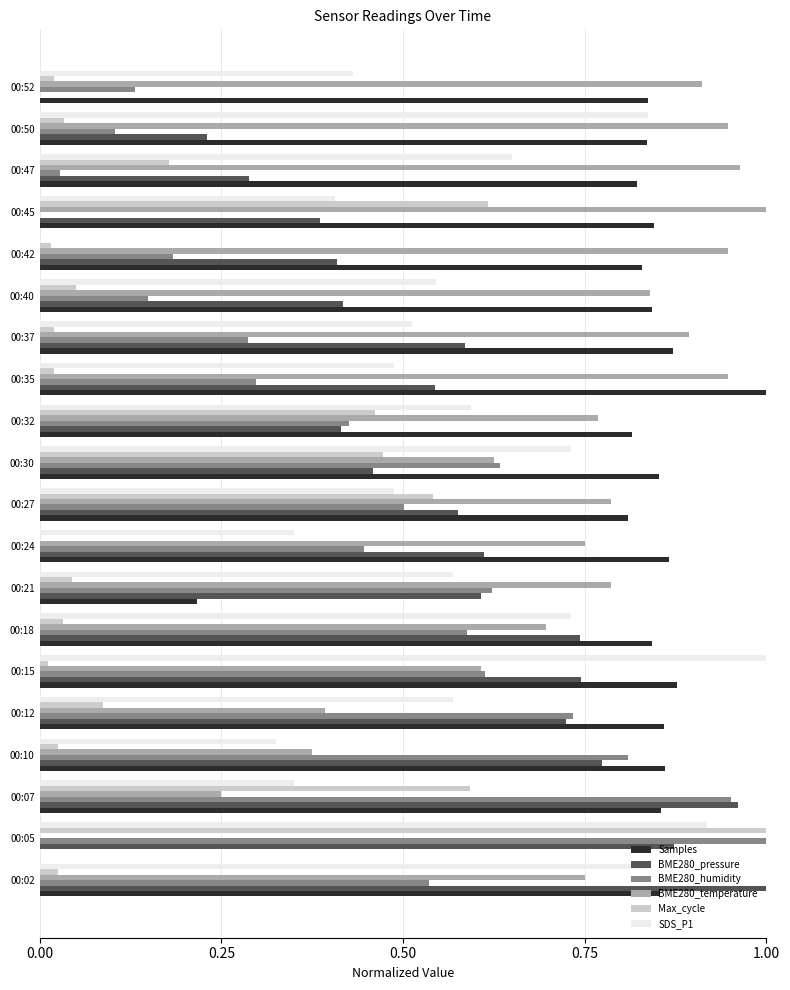

What is the sum of all BME280_pressure values?

11.3